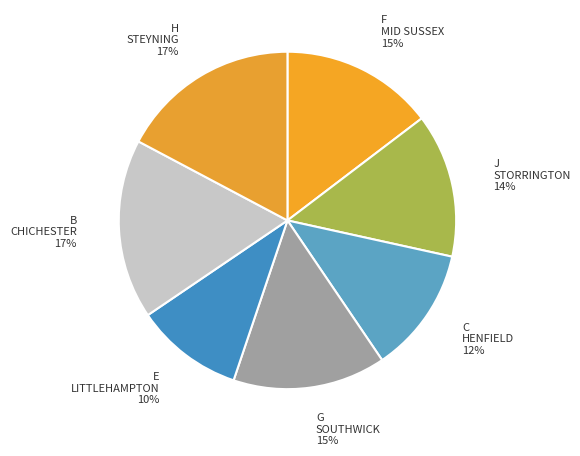

Is E the majority of the pie?

No